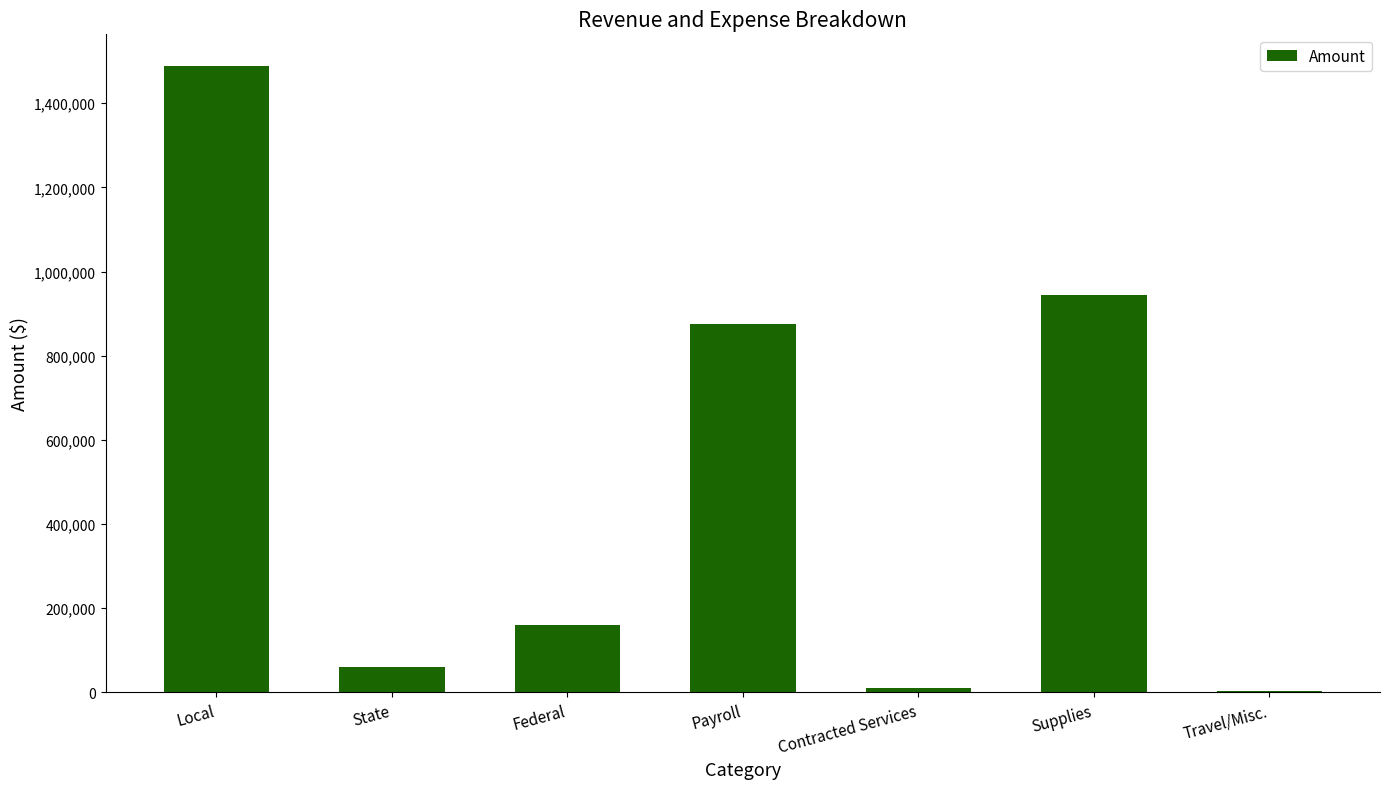

At which category does the chart reach its peak across all series?

Local